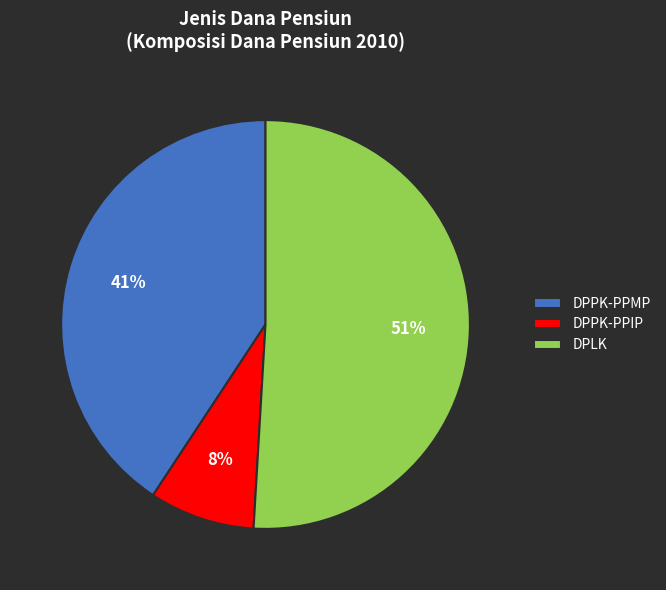

What is the majority slice?

DPLK